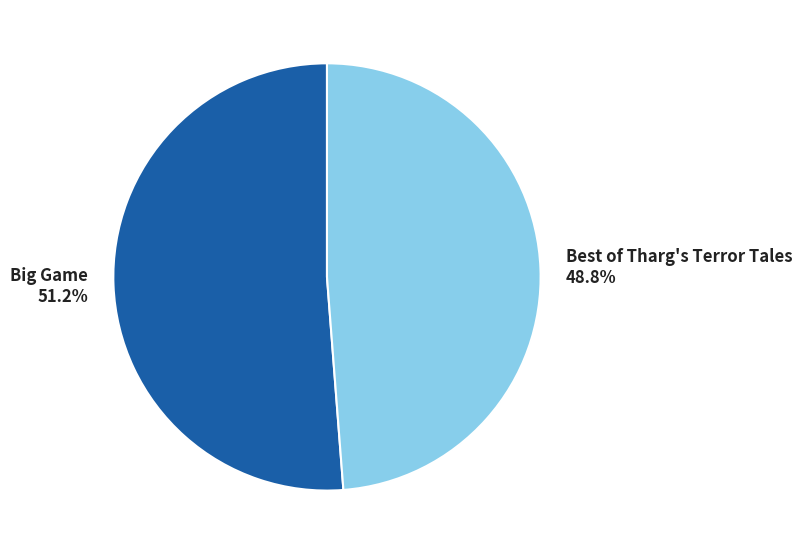

What is the largest slice in the pie chart?

Big Game